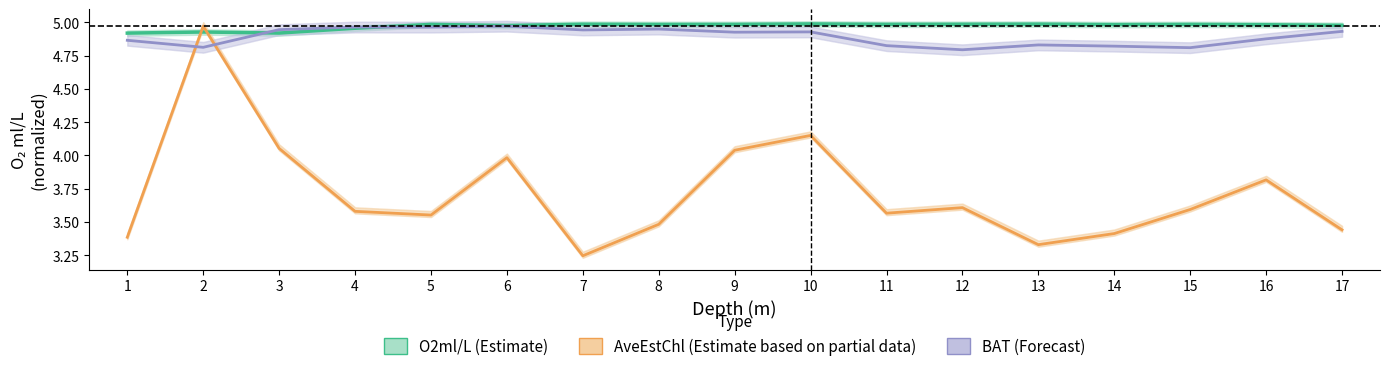

True or false: BAT (Forecast) and AveEstChl (Estimate based on partial data) intersect in this chart.

True